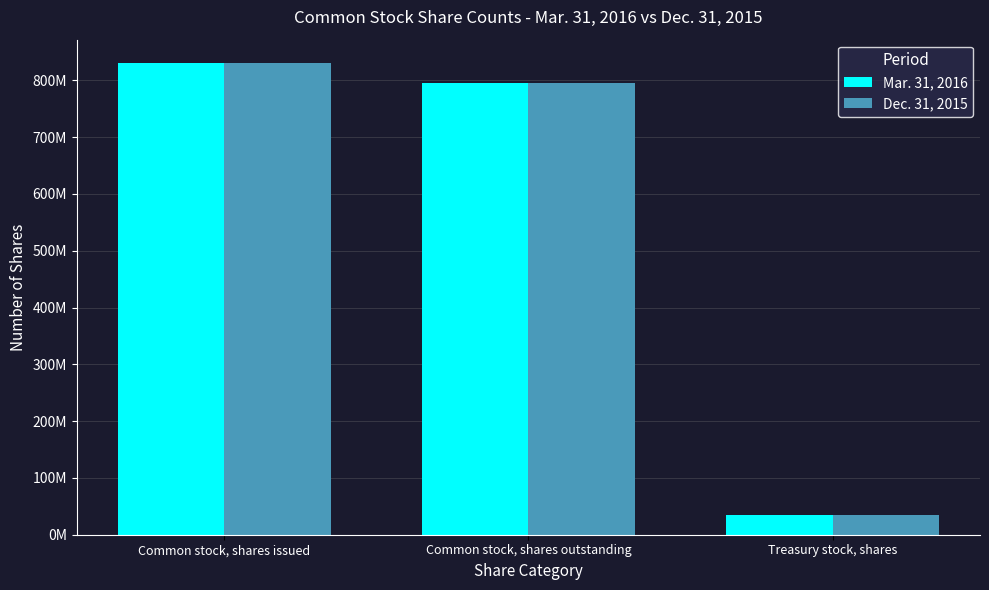

What is the difference between the maximum and minimum values in the Mar. 31, 2016 series?

794720594